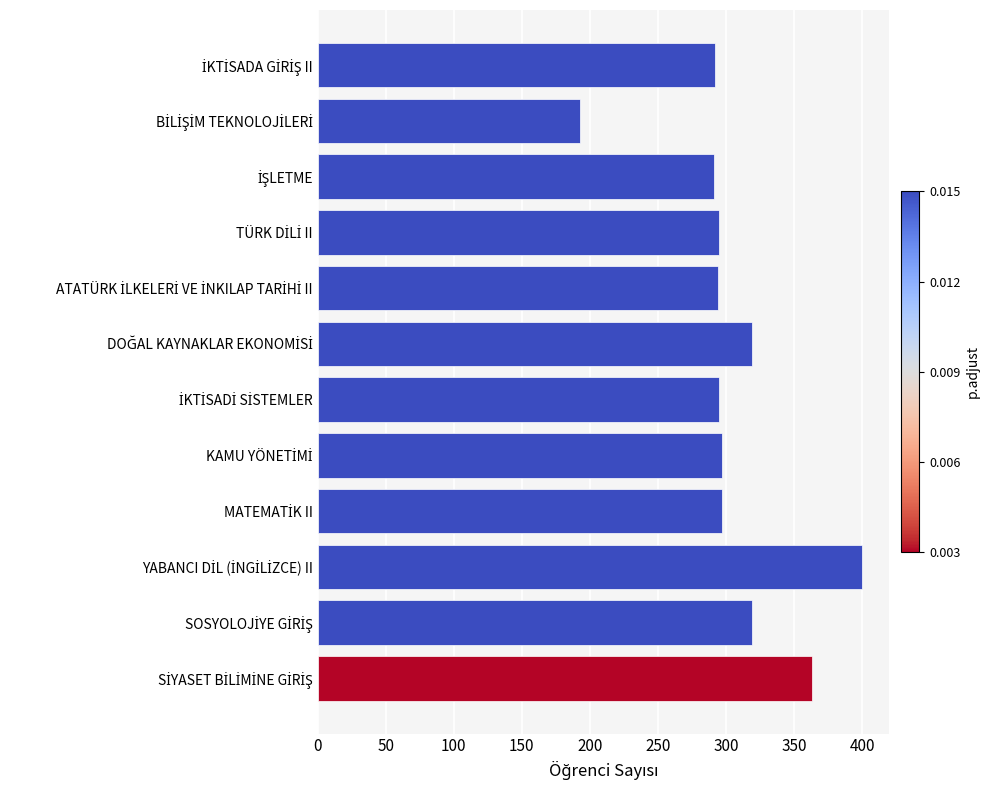

What is the average value?

305